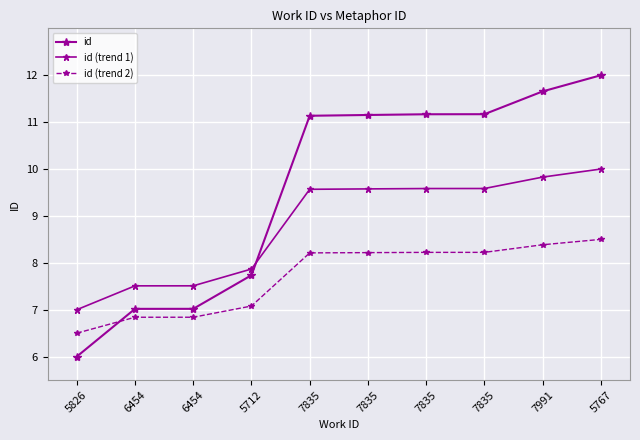

The id (trend 1) series shows 9.8 at 7991. True or false?

True